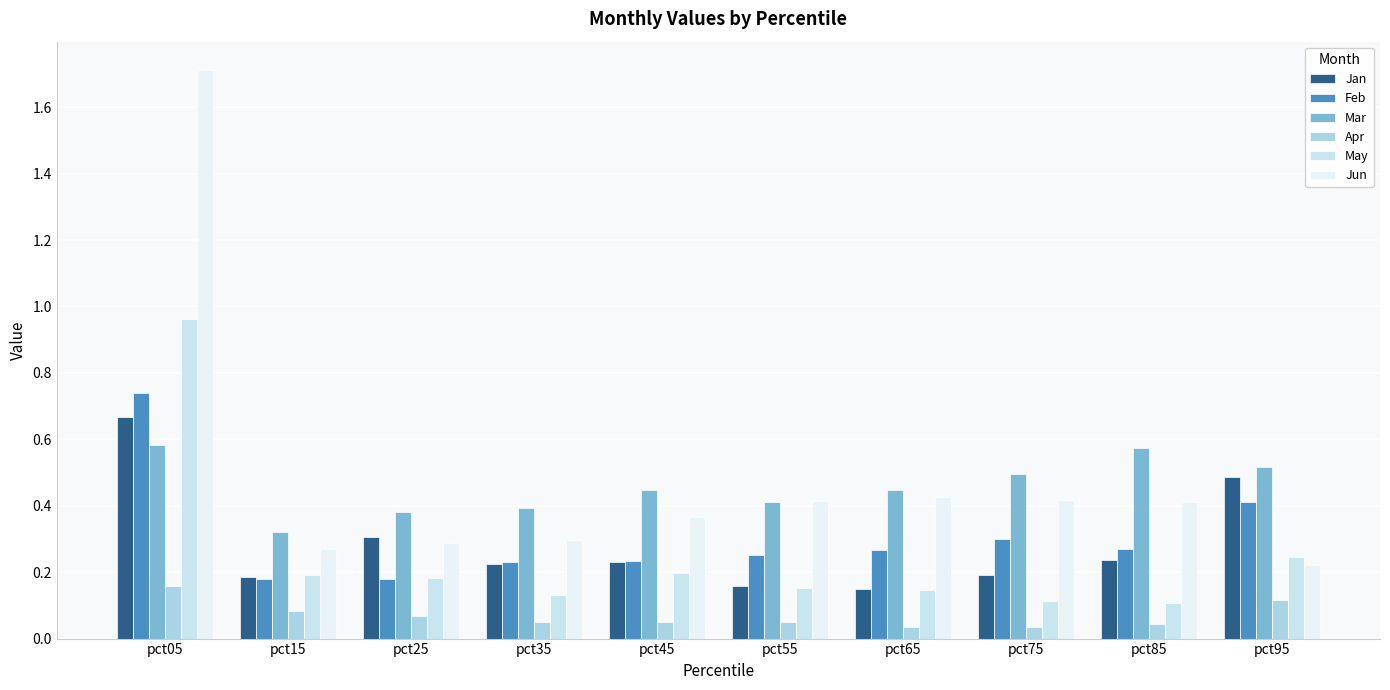

What is the average value of the Jun series?

0.5